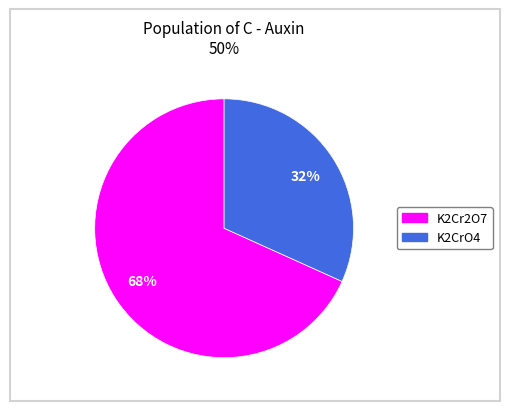

To the nearest percent, what is the average slice percentage?

50%